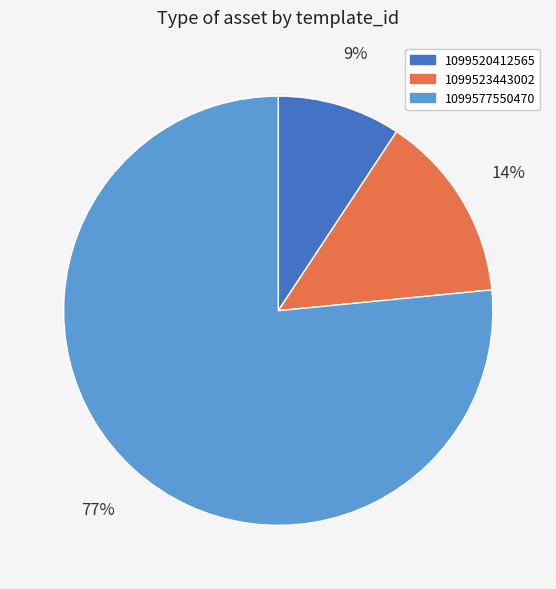

To the nearest percent, what is the combined percentage of 1099523443002 and 1099577550470?

91%